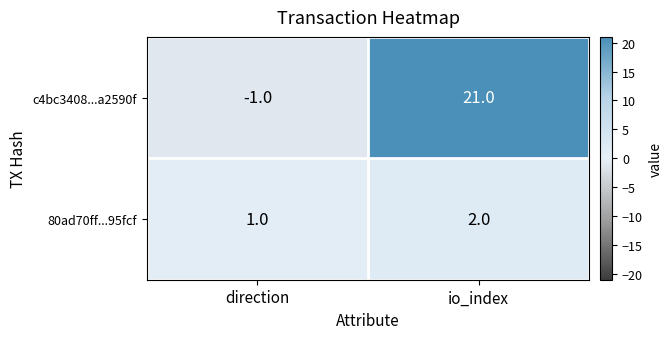

Which label corresponds to the smallest value in the chart?

direction